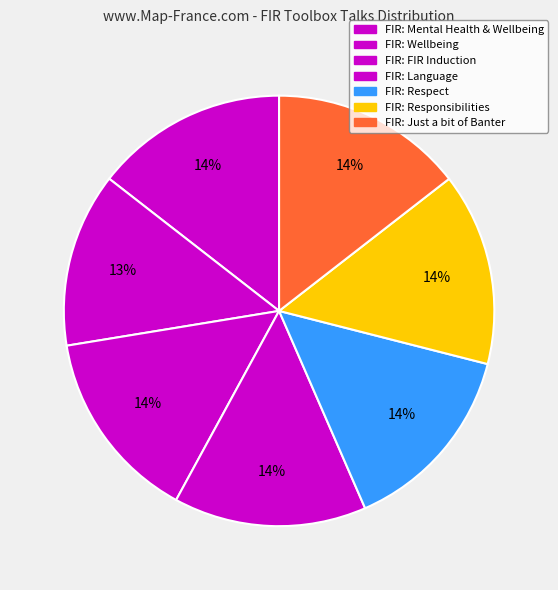

How many segments does this pie chart have?

7